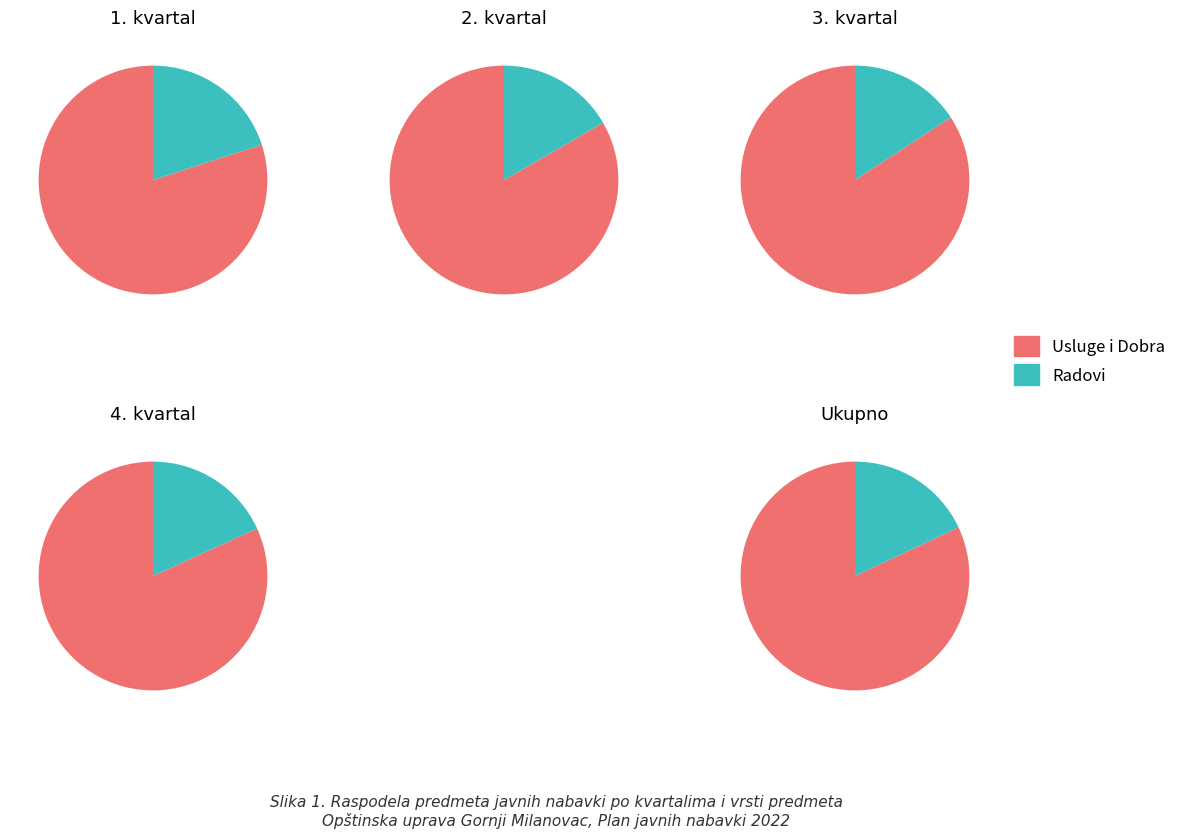

True or false: Dobra accounts for 22% of the total.

False